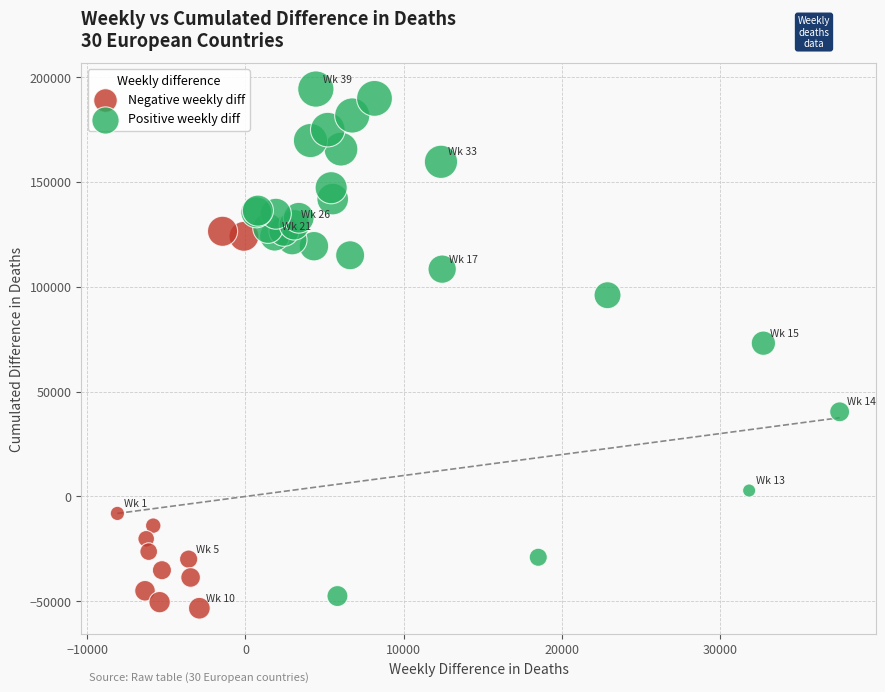

Which series has the widest spread of Y values?

Positive weekly diff